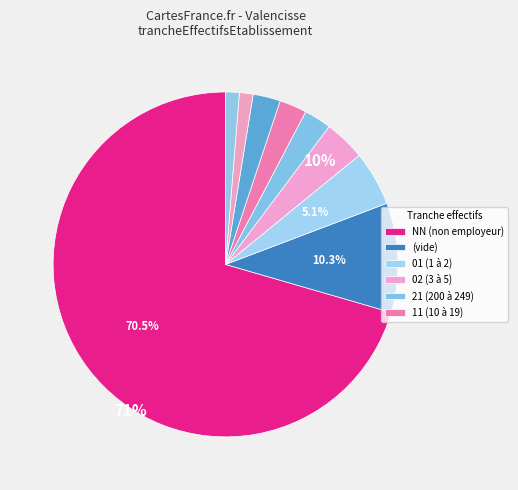

Count the number of slices in the pie.

9